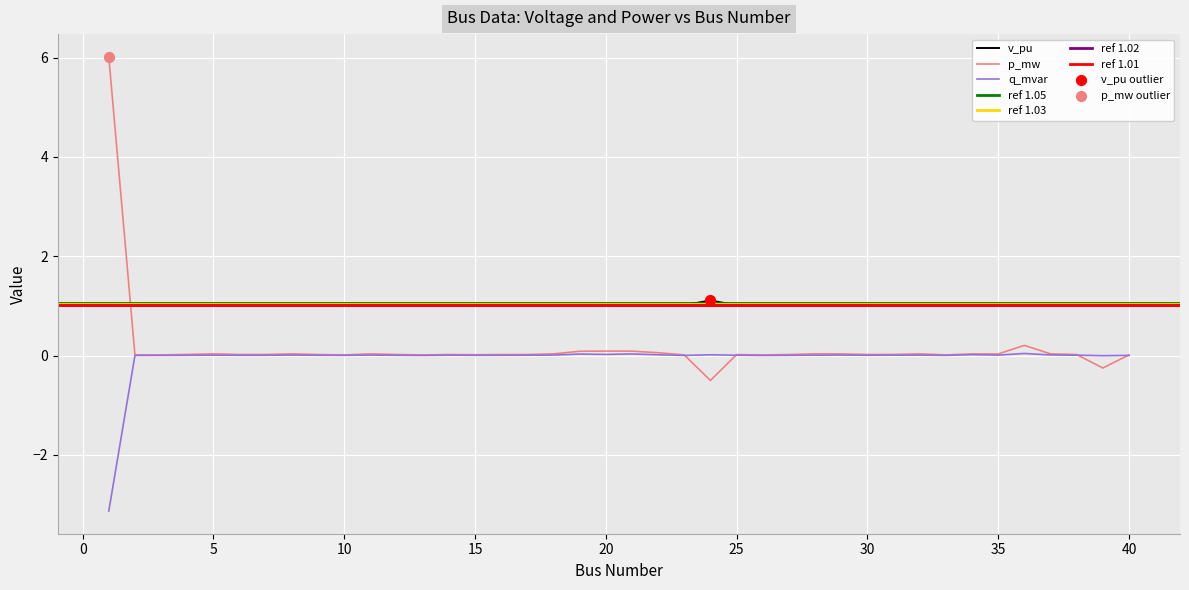

At how many categories does at least one series exceed 0?

40